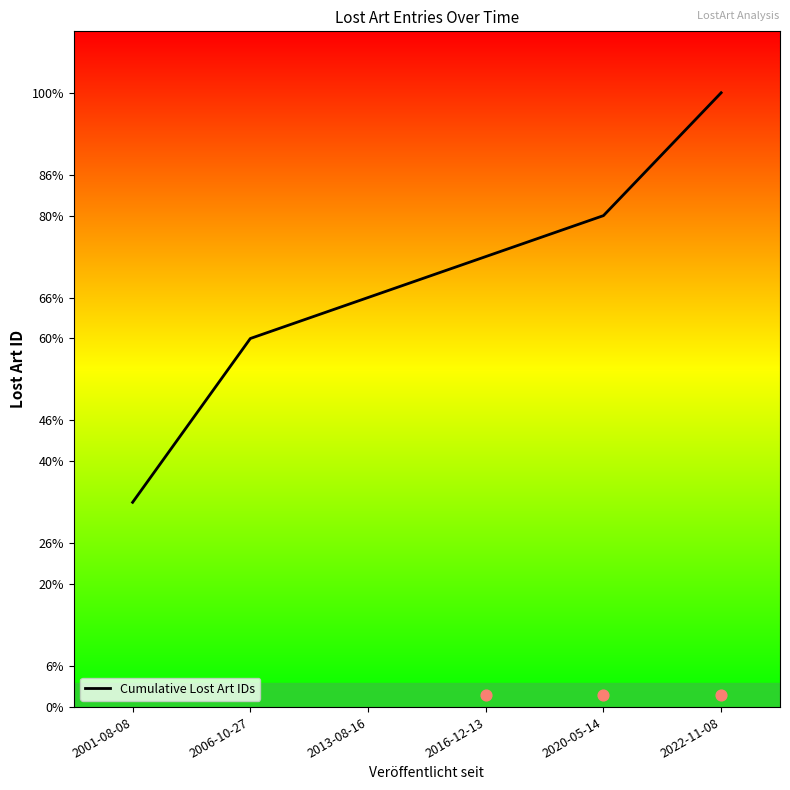

What is the change in value from 2013-08-16 to 2016-12-13?

+1